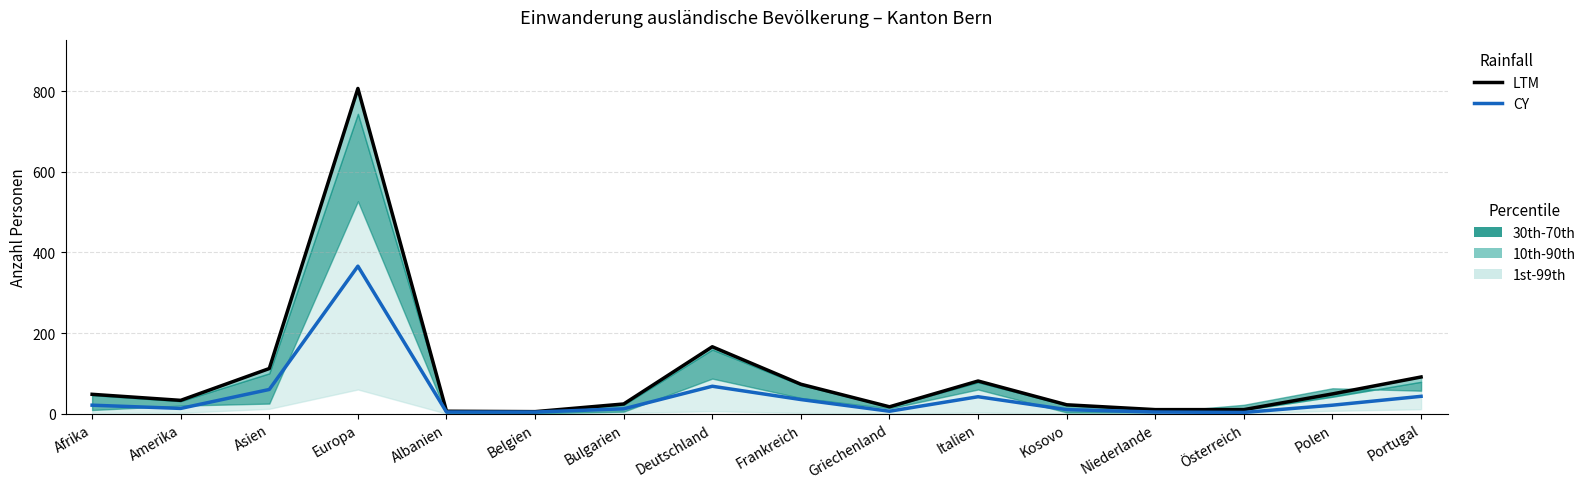

What is the difference between the maximum and minimum values in the CY series?

363